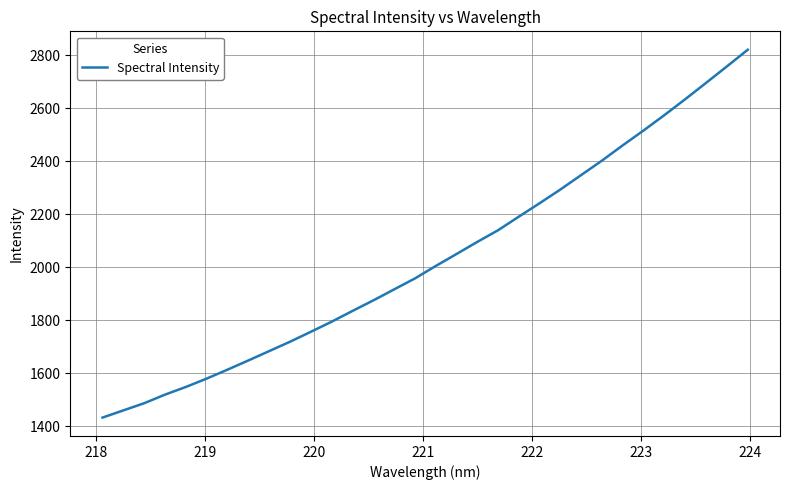

True or false: the data has more than 1 interior local peaks.

False